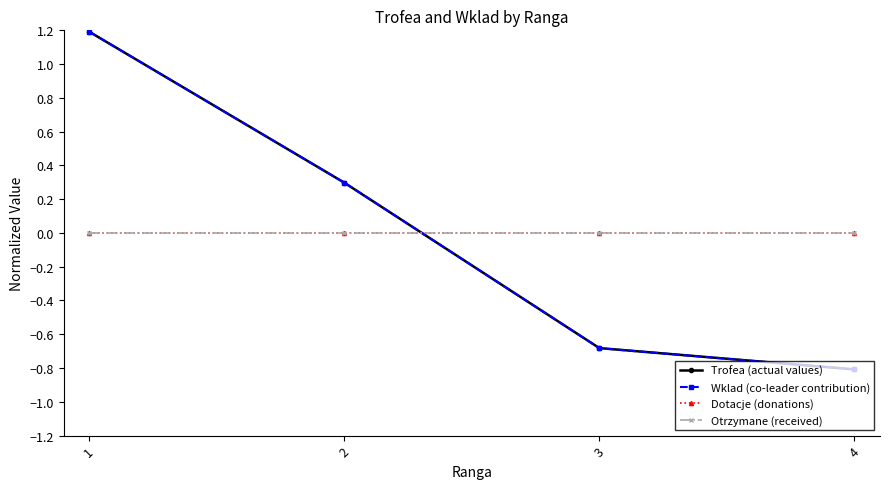

Reading left to right, transcribe all the data shown in this chart.

Trofea (actual values): 1=1.2	2=0.3	3=-0.7	4=-0.8
Wklad (co-leader contribution): 1=1.2	2=0.3	3=-0.7	4=-0.8
Dotacje (donations): 1=0.0	2=0.0	3=0.0	4=0.0
Otrzymane (received): 1=0.0	2=0.0	3=0.0	4=0.0